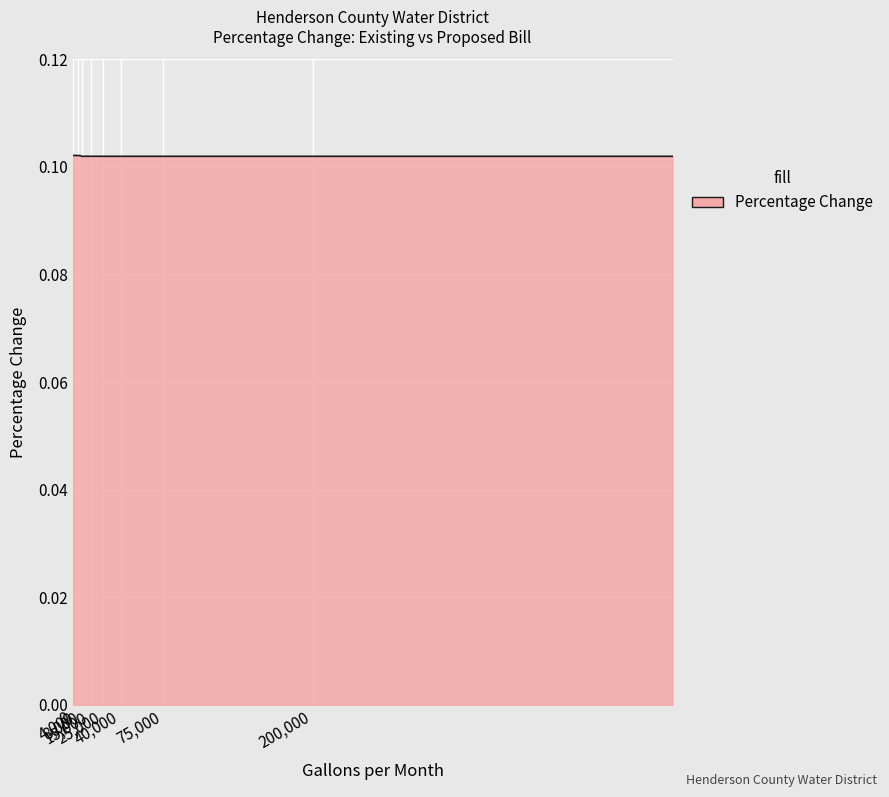

At which label is the value closest to 0?

8000